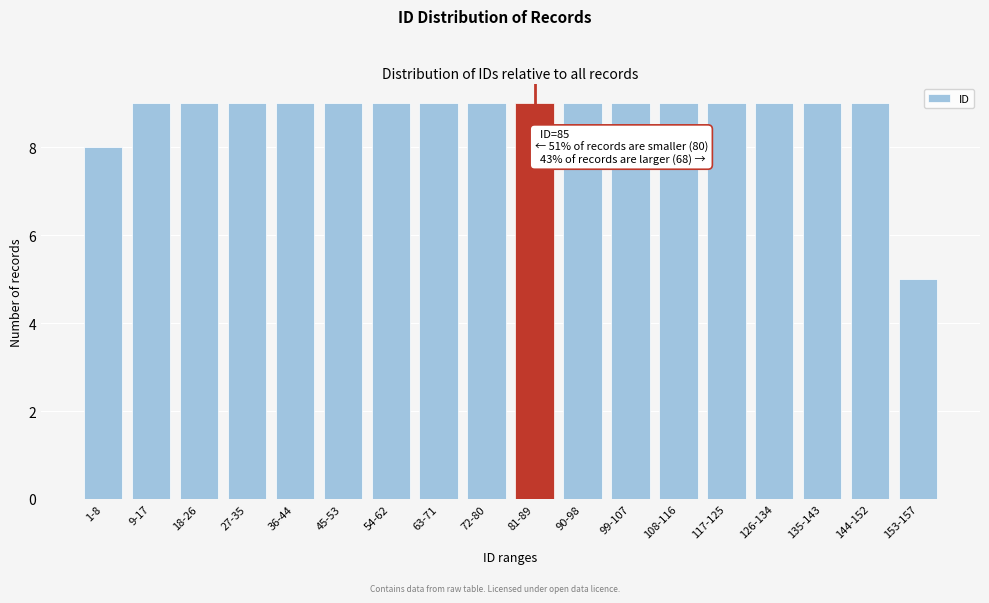

Reading left to right, transcribe all the data shown in this chart.

1-8=8	9-17=9	18-26=9	27-35=9	36-44=9	45-53=9	54-62=9	63-71=9	72-80=9	81-89=9	90-98=9	99-107=9	108-116=9	117-125=9	126-134=9	135-143=9	144-152=9	153-157=5